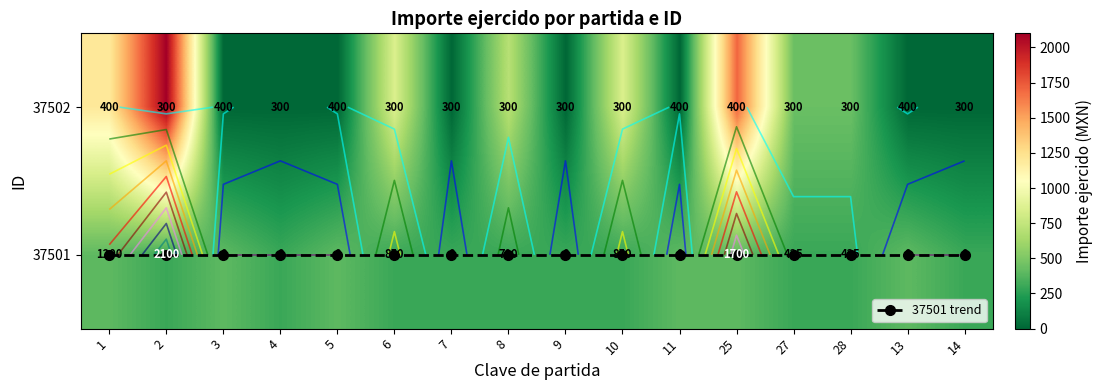

Between 9 and 10, which series saw the biggest shift?

37502